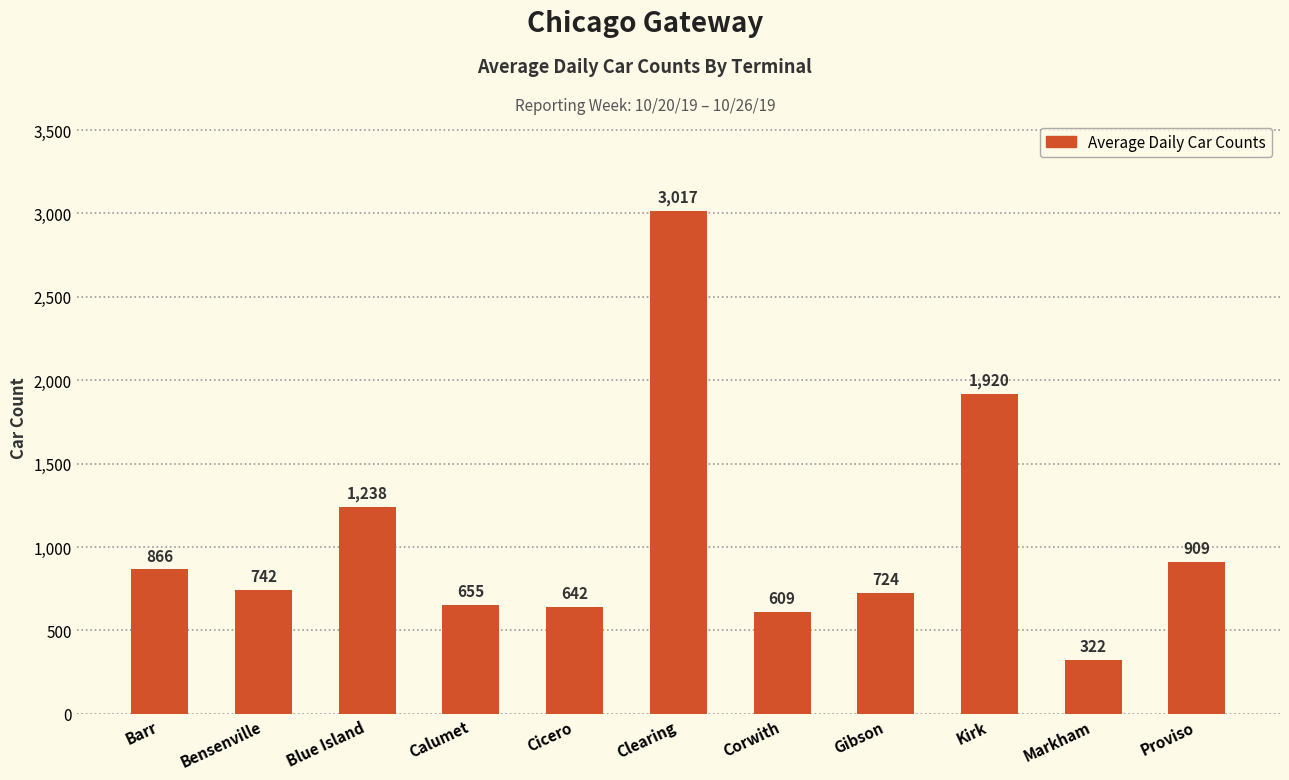

True or false: the data shows 1003 at Gibson.

False